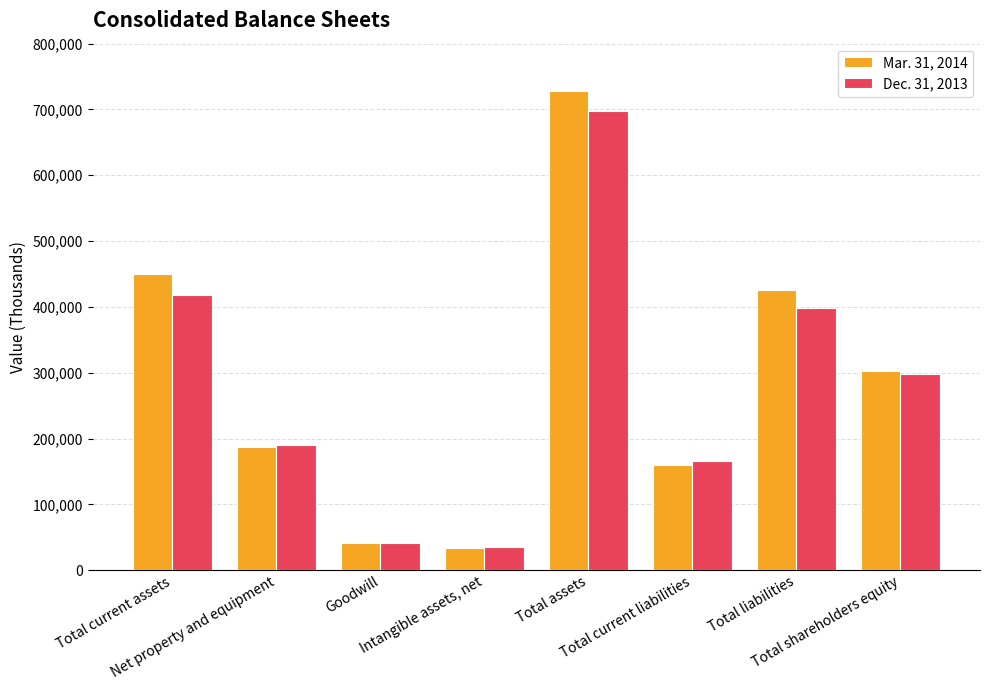

True or false: Mar. 31, 2014 has a value of 159744 at Total current liabilities.

True